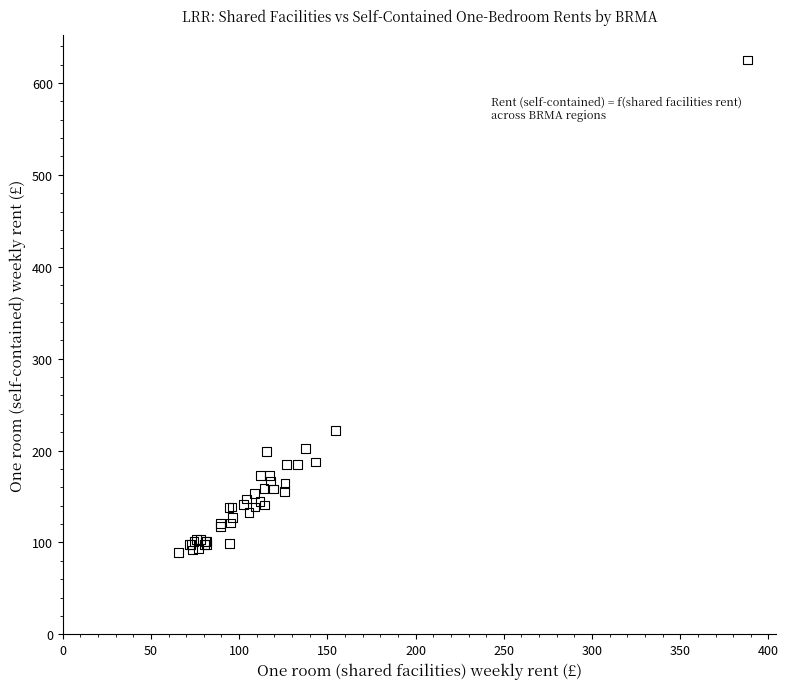

What Y value in the scatter plot is closest to 357?

222.1